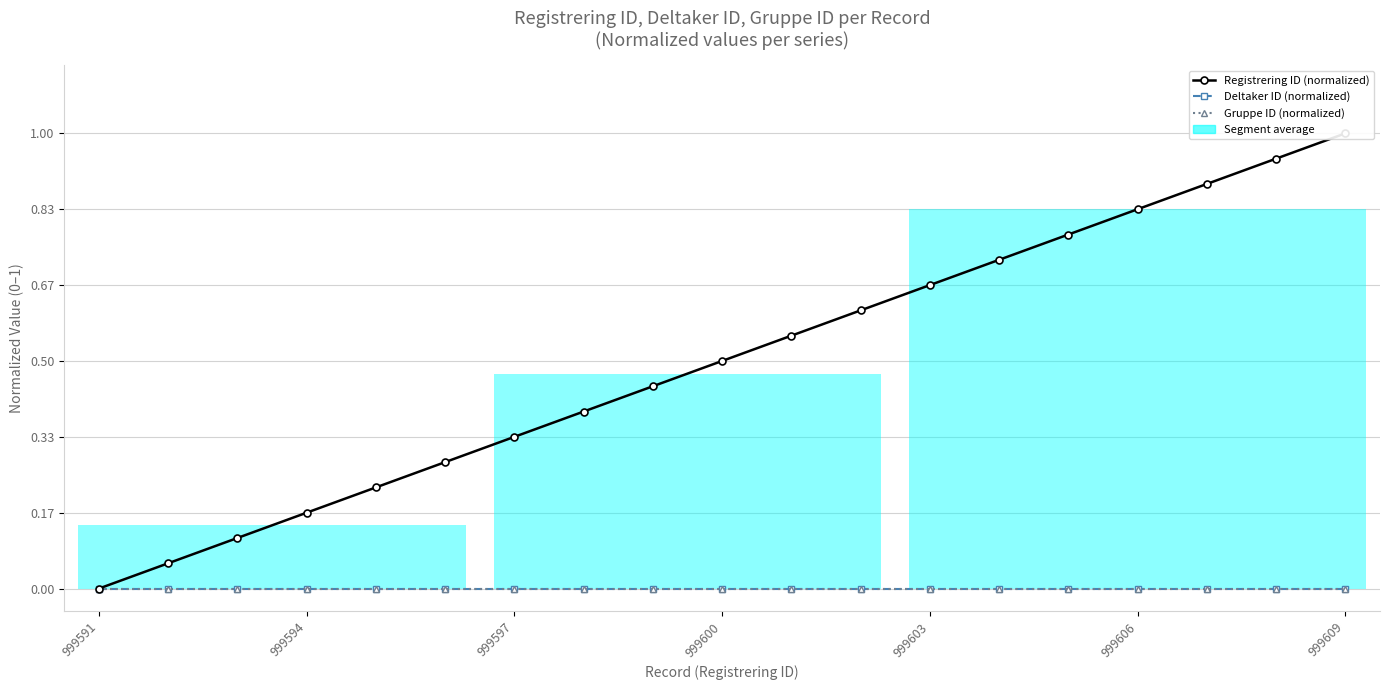

How many lines are shown in the chart?

3